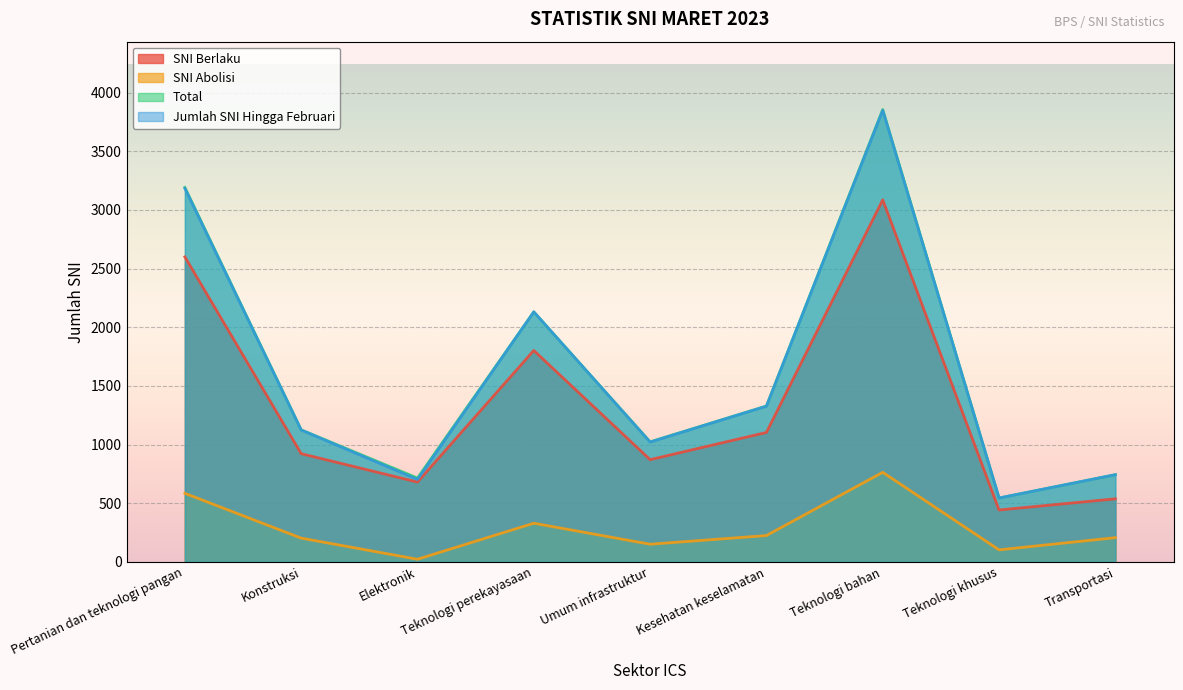

Where is the first local maximum for SNI Abolisi?

Teknologi perekayasaan